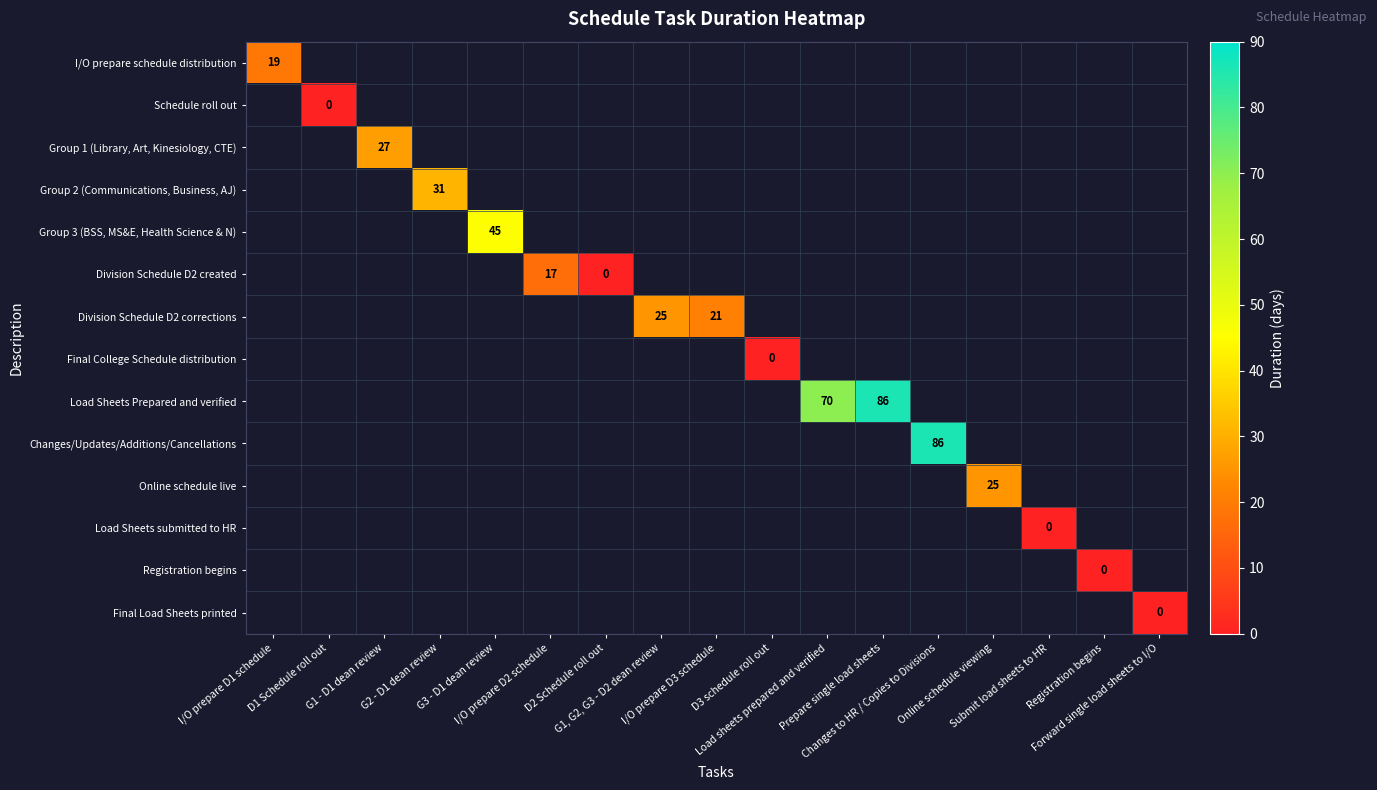

How many values in Changes/Updates/Additions/Cancellations are above zero?

1